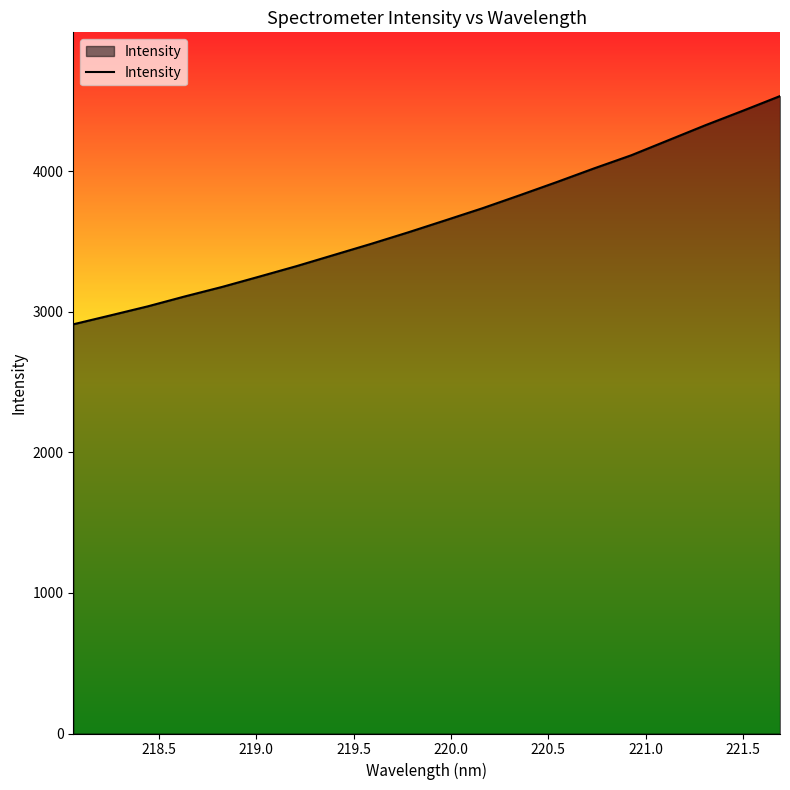

What is the difference between the second highest and minimum values?

1518.9